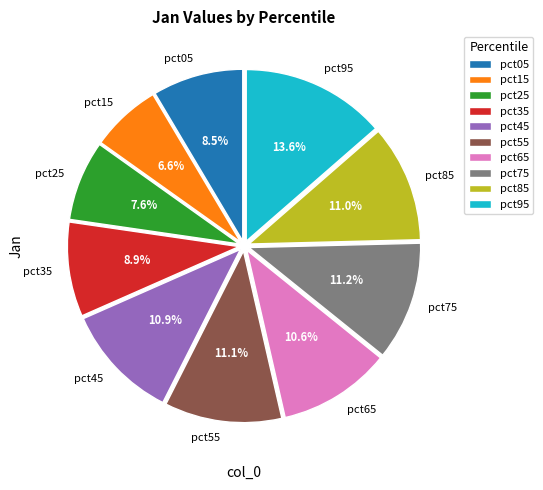

How many slices are in this pie chart?

10